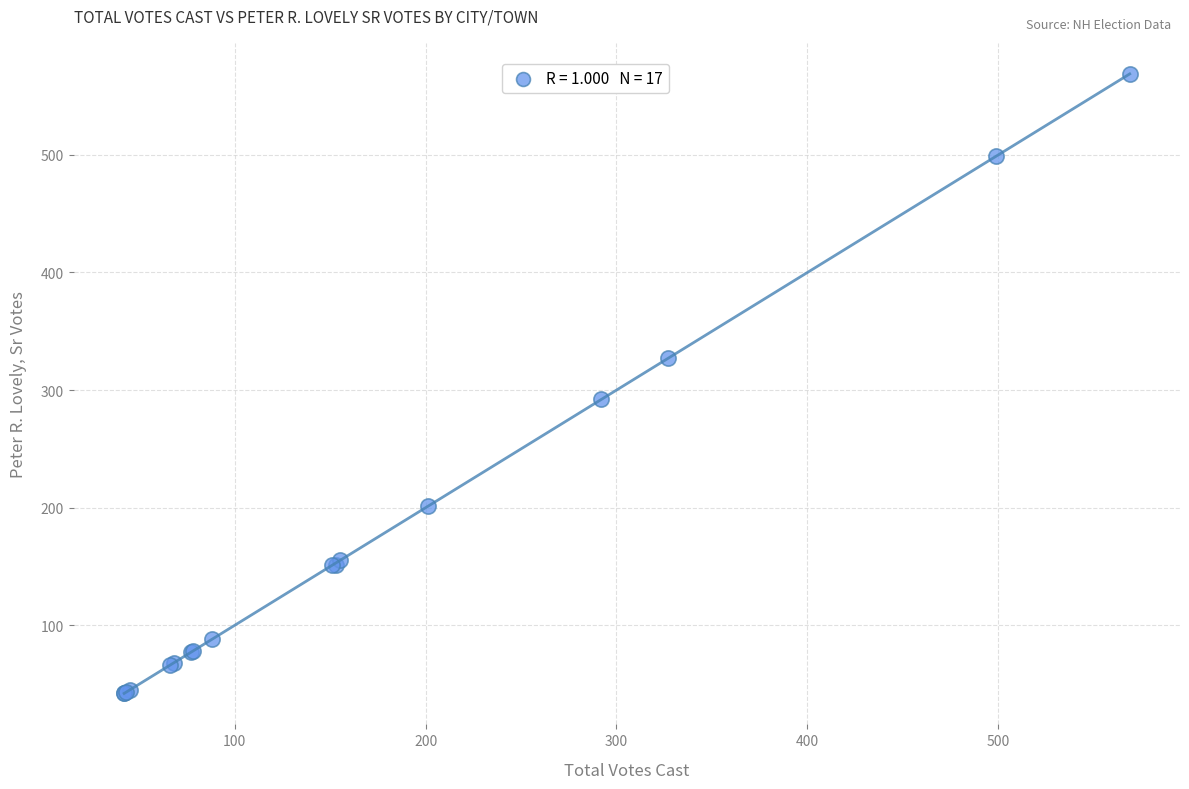

What Y value in the scatter plot is closest to 305?

292